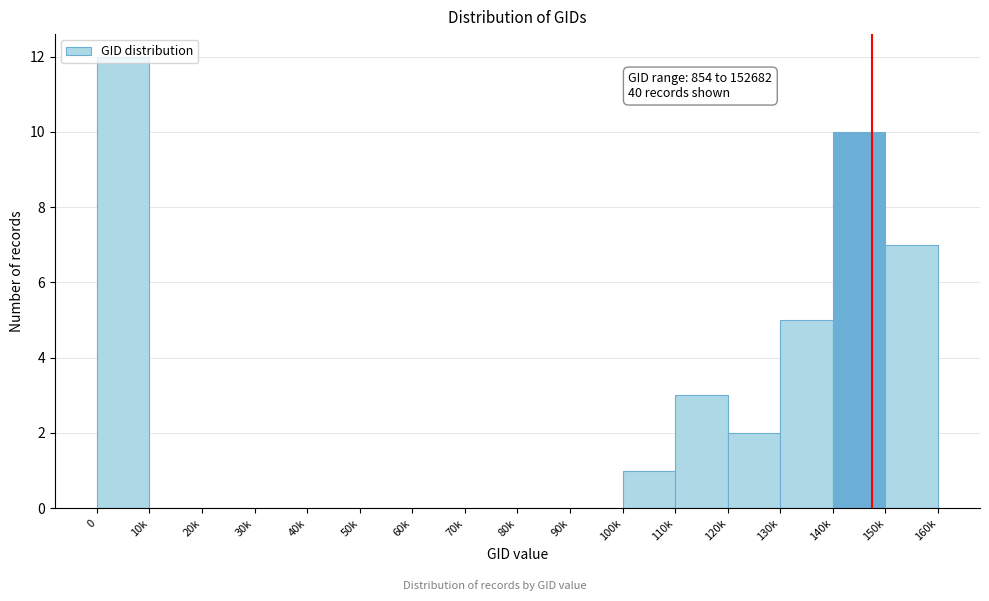

What is the maximum value shown in the chart?

12